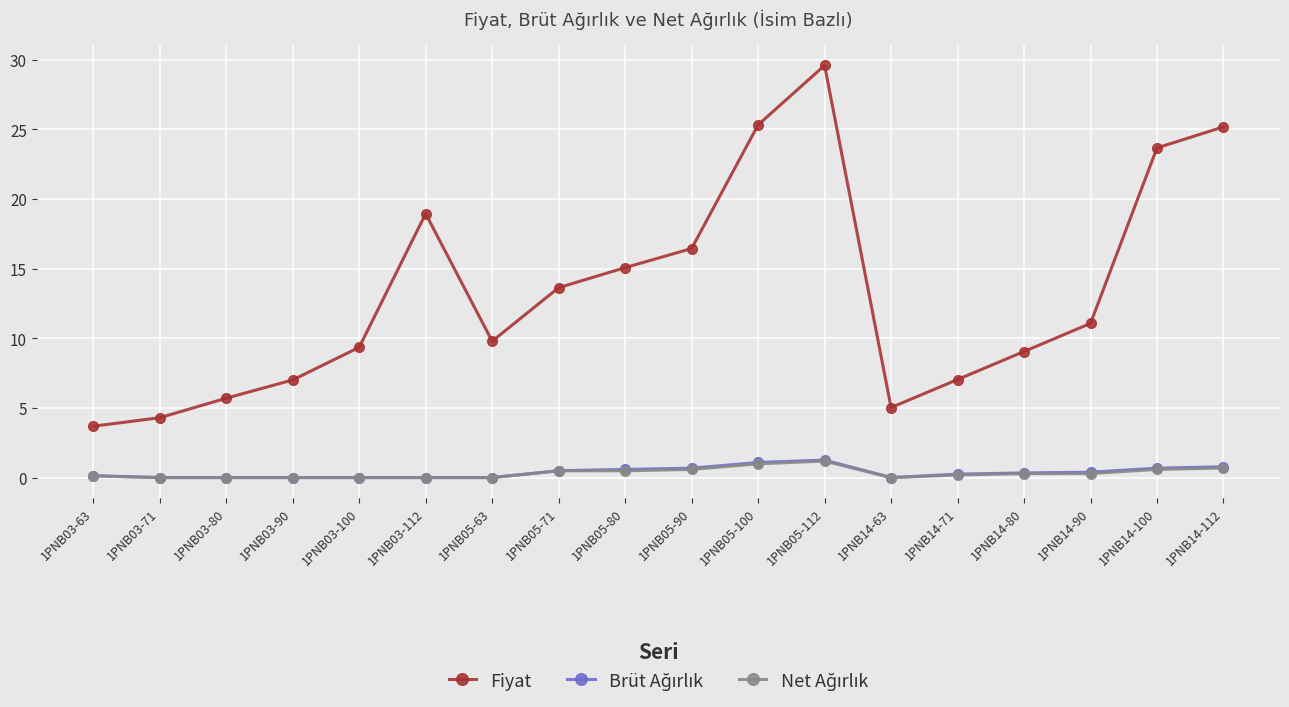

The Fiyat series shows 6.3 at 1PNB03-100. True or false?

False